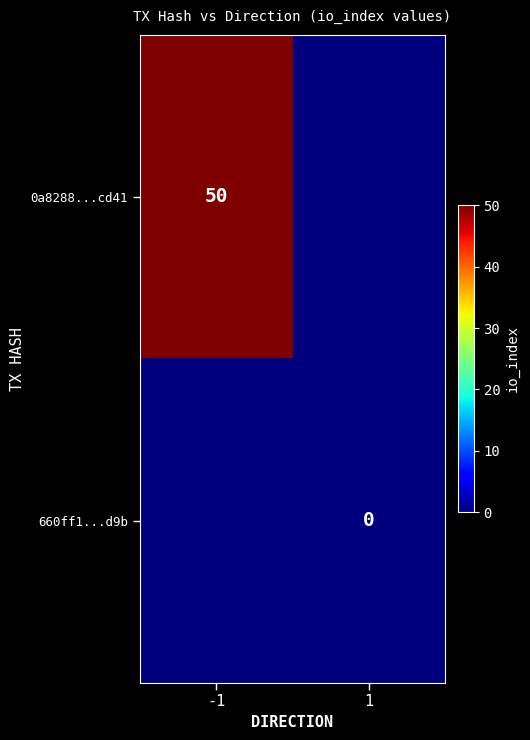

Is the value of 660ff1...d9b at 1 greater than the value of 0a8288...cd41 at -1?

No